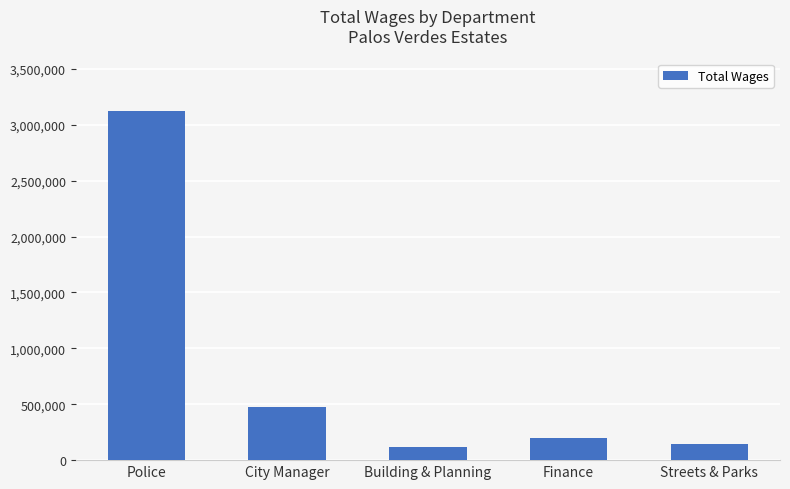

How many values are below 197195?

2